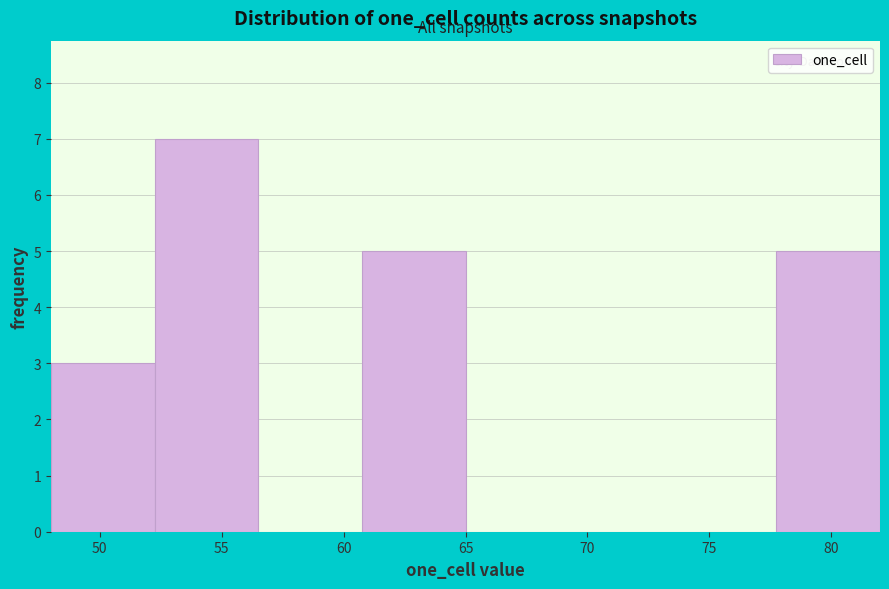

What is the height of the bar covering 48.00 to 52.25 on the x-axis? Neither the bar edges nor the heights are printed on the chart, so give them approximately, as read against the axes.

3